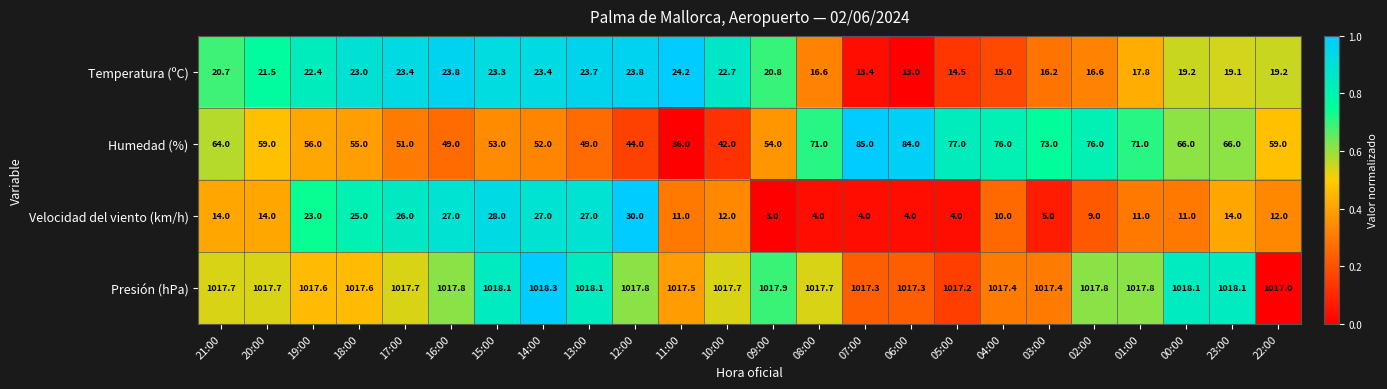

The Temperatura (ºC) series shows 23.8 at 16:00. True or false?

True